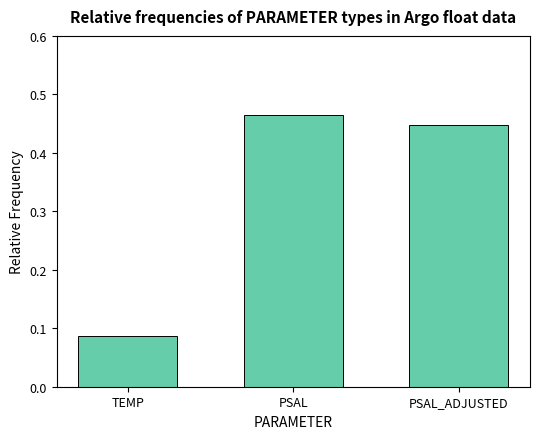

Which has a higher value, PSAL_ADJUSTED or PSAL?

PSAL